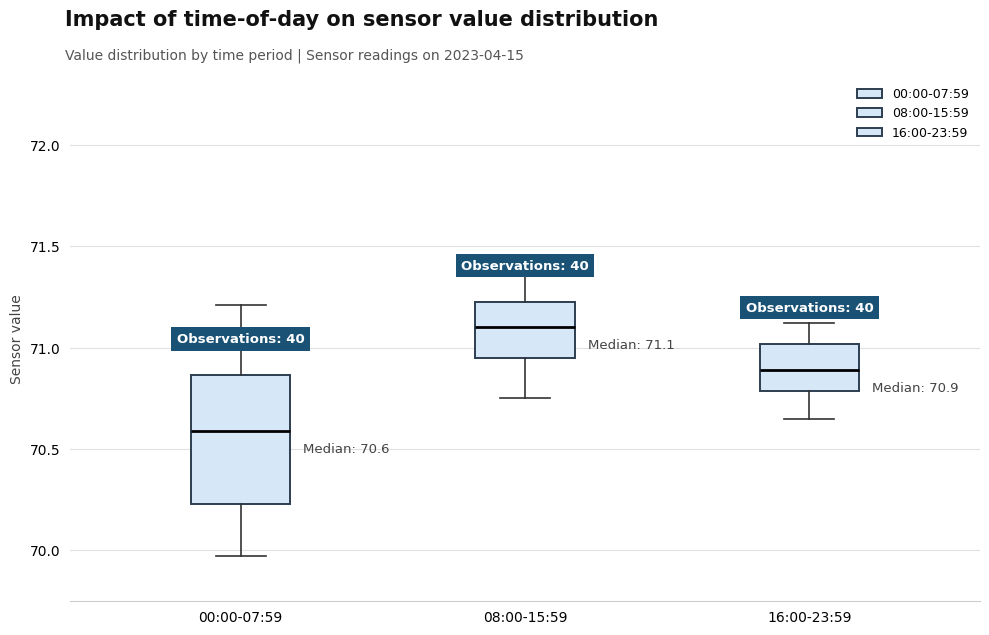

Which box's median line is the lowest?

00:00-07:59